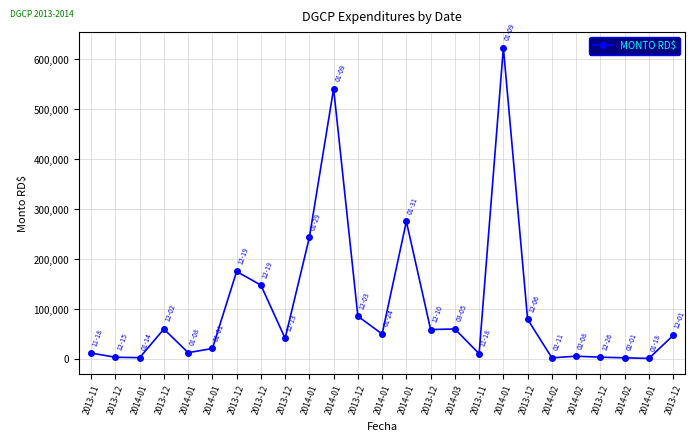

What is the greatest value displayed?

623323.2